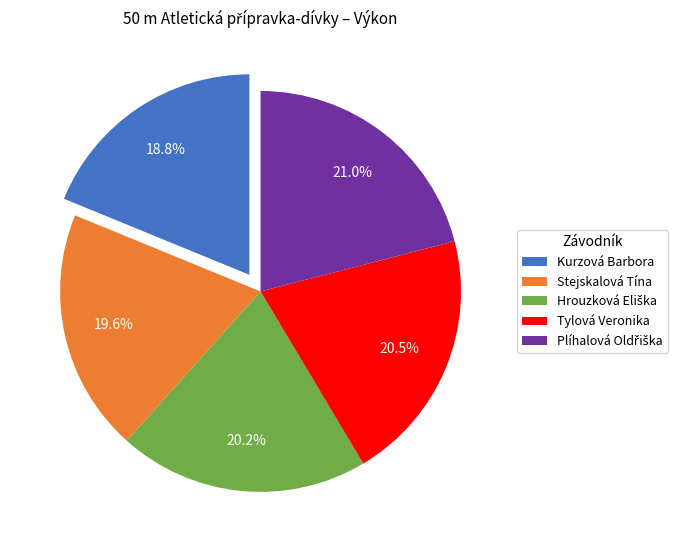

What is the smallest slice in the pie chart?

Kurzová Barbora